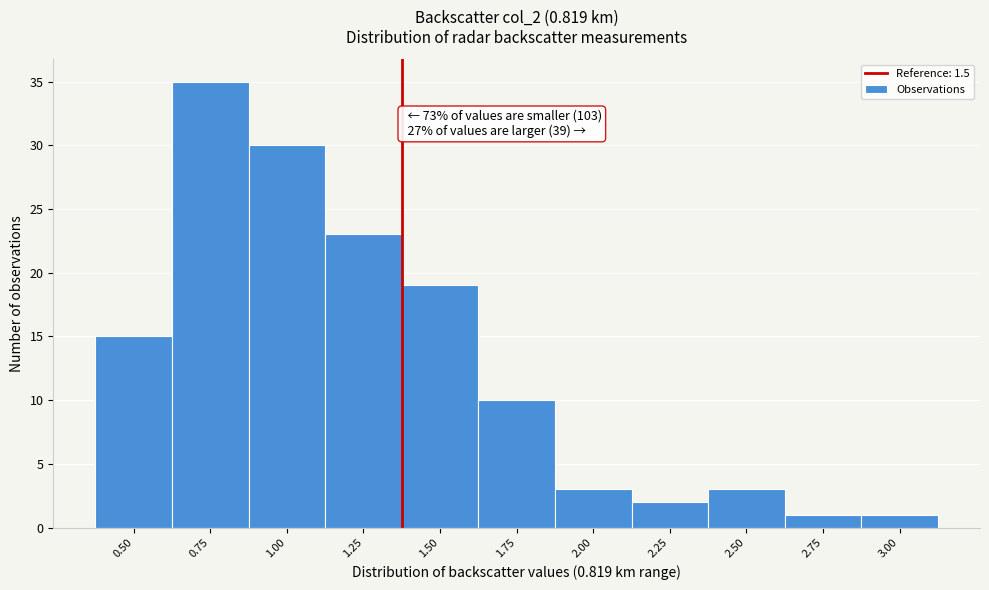

Reading left to right, what are all the values shown in this chart?

0.50=15	0.75=35	1.00=30	1.25=23	1.50=19	1.75=10	2.00=3	2.25=2	2.50=3	2.75=1	3.00=1